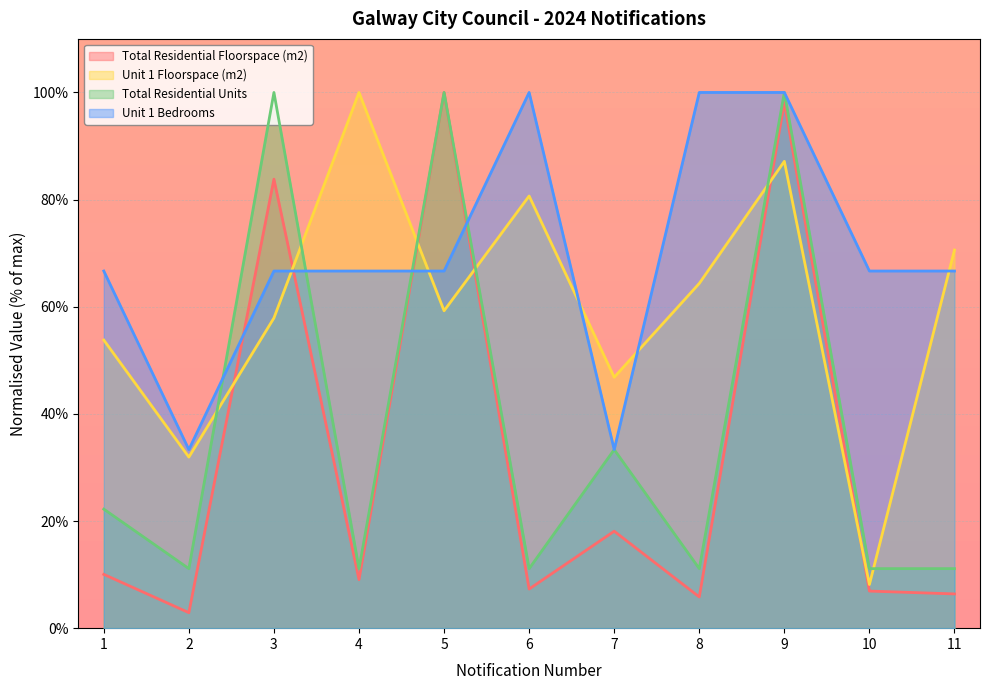

The value of Unit 1 Bedrooms at 3 is 66.7. True or false?

True